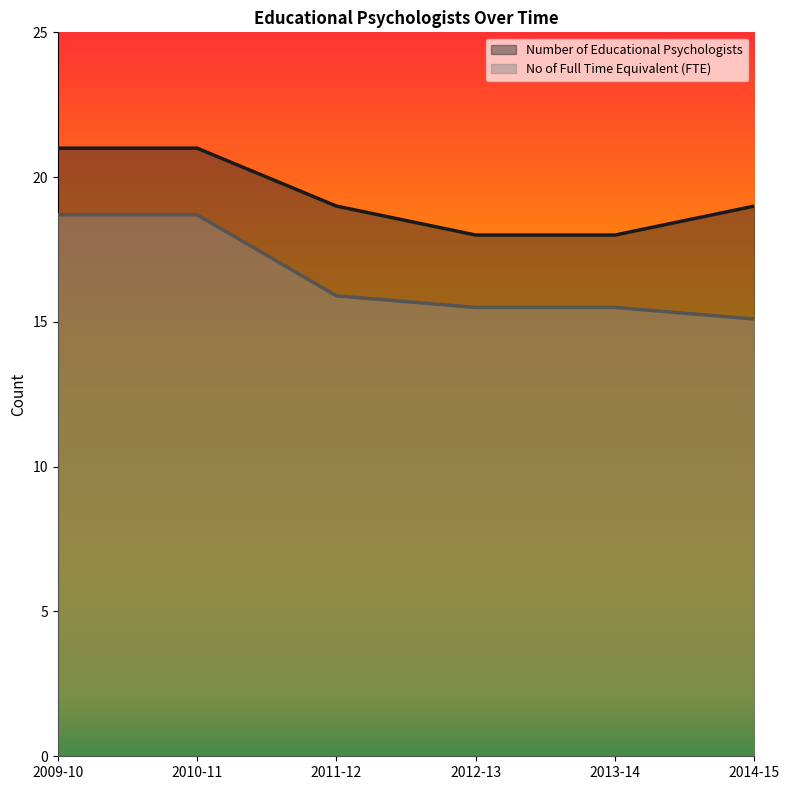

Which category has the highest value across all series?

2009-10